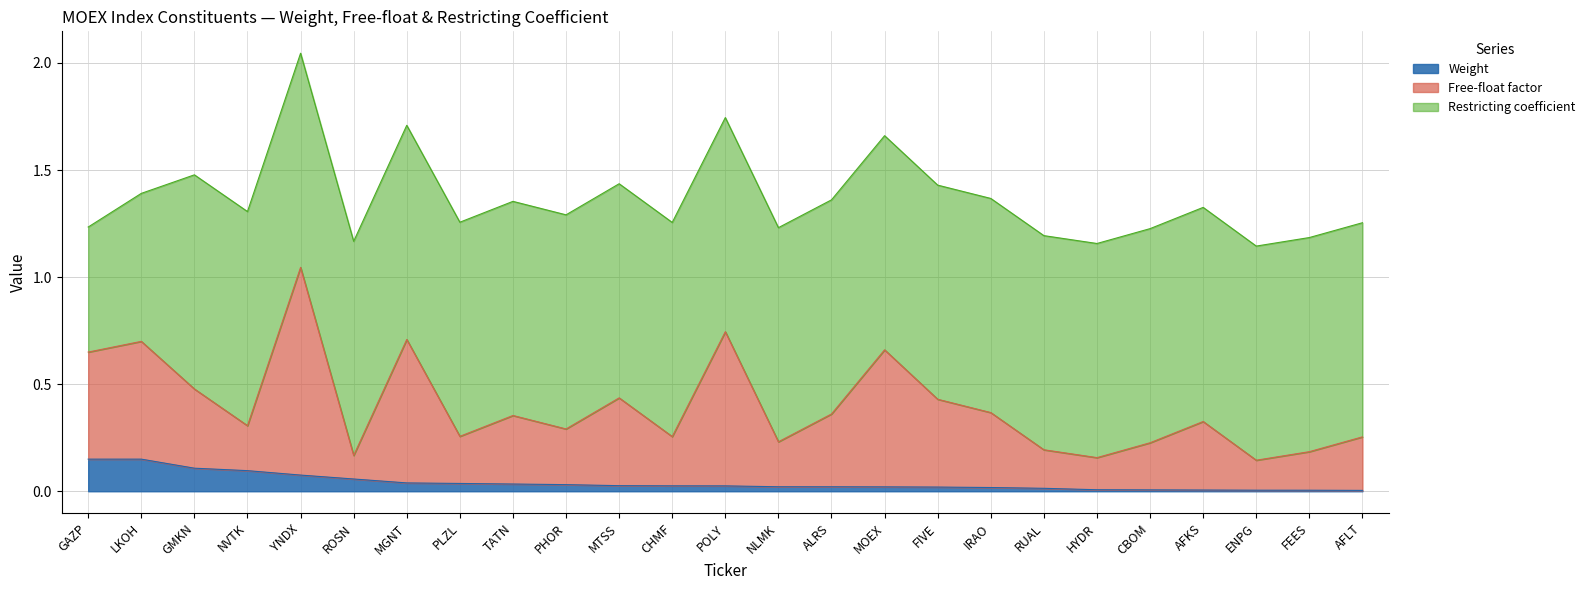

What is the difference between the maximum and minimum values in the Weight series?

0.1